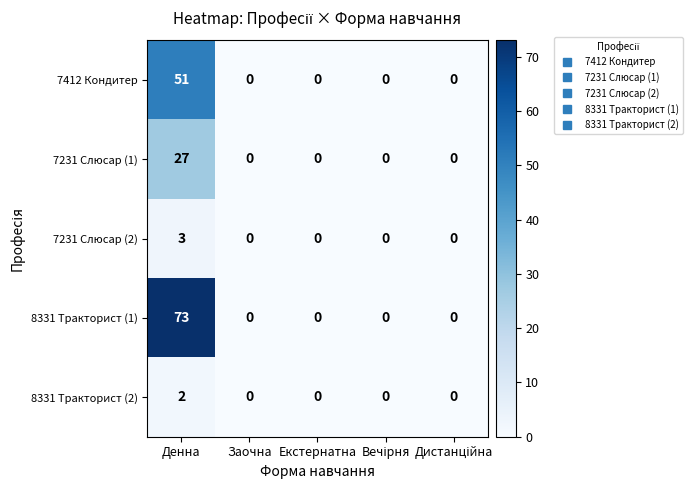

Reading left to right, list all the values displayed in this chart.

7412 Кондитер: 51	0	0	0	0
7231 Слюсар (1): 27	0	0	0	0
7231 Слюсар (2): 3	0	0	0	0
8331 Тракторист (1): 73	0	0	0	0
8331 Тракторист (2): 2	0	0	0	0